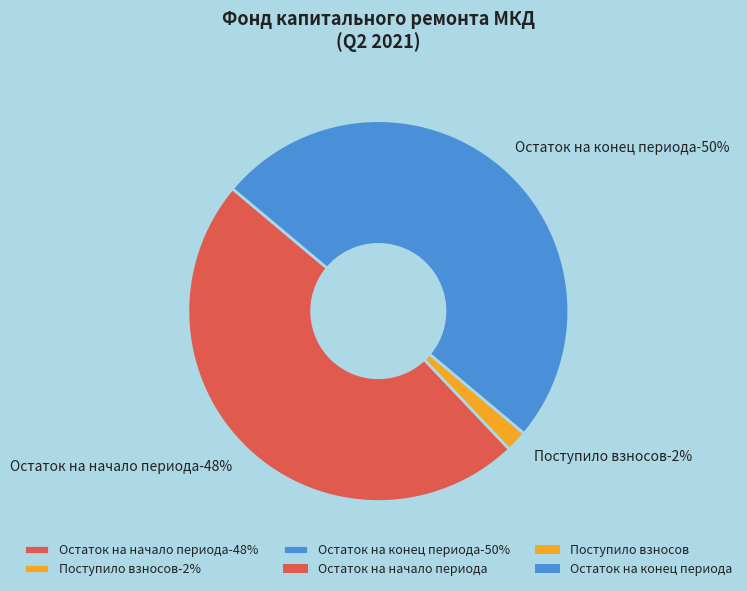

To the nearest percent, what percentage of the pie is Остаток на начало периода?

48%